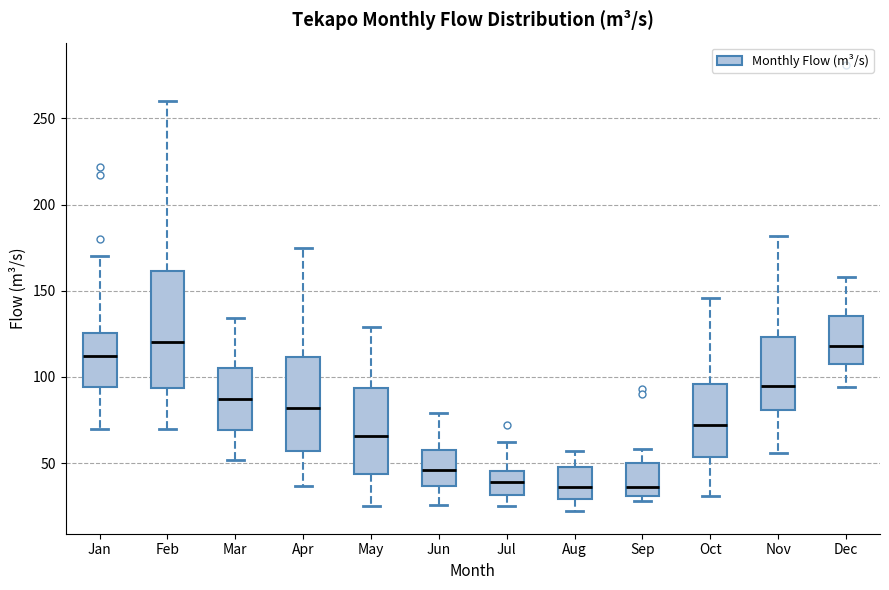

Where is the lower edge of the box for Nov on the y-axis? The values are not printed on the chart, so give them approximately, as read against the axis.

80